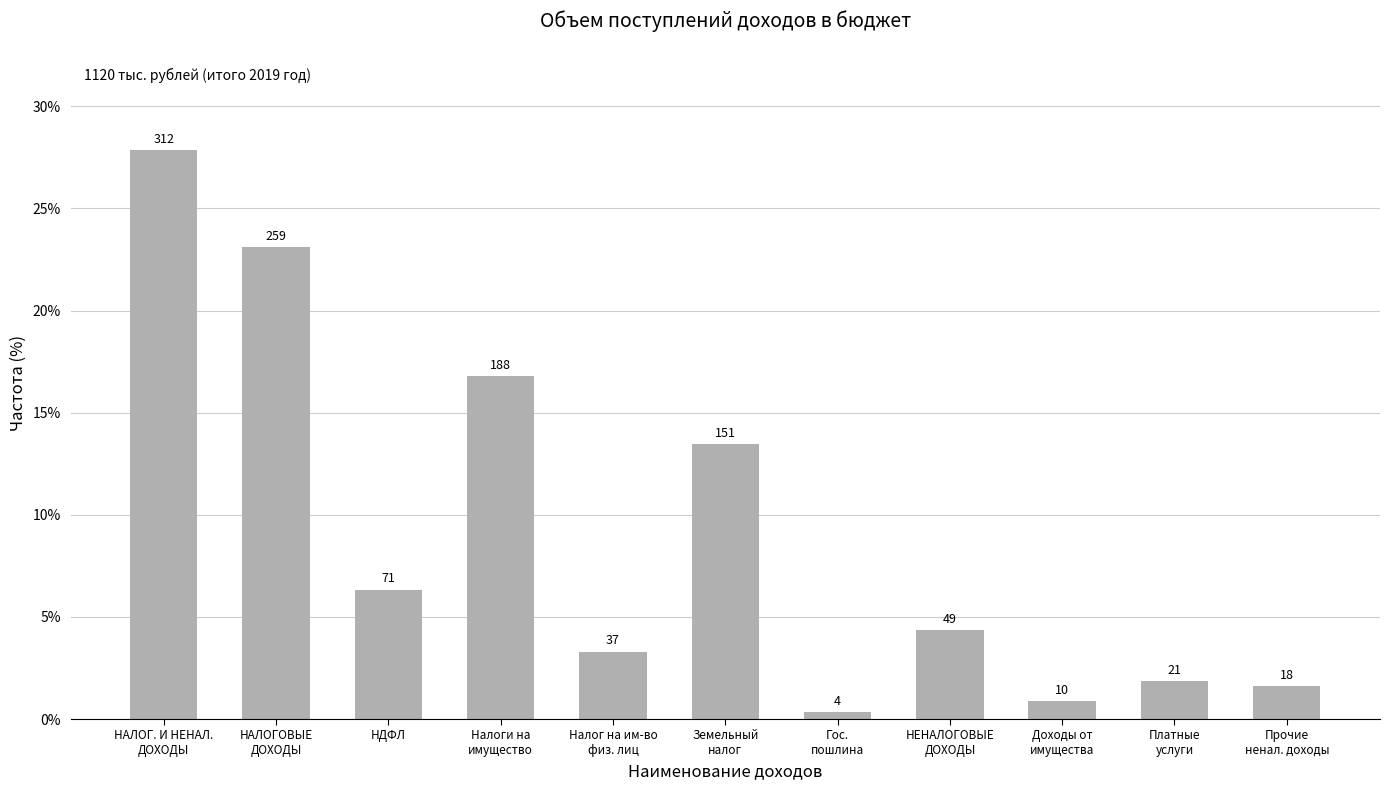

True or false: the data shows 0.2 at НАЛОГОВЫЕ
ДОХОДЫ.

True